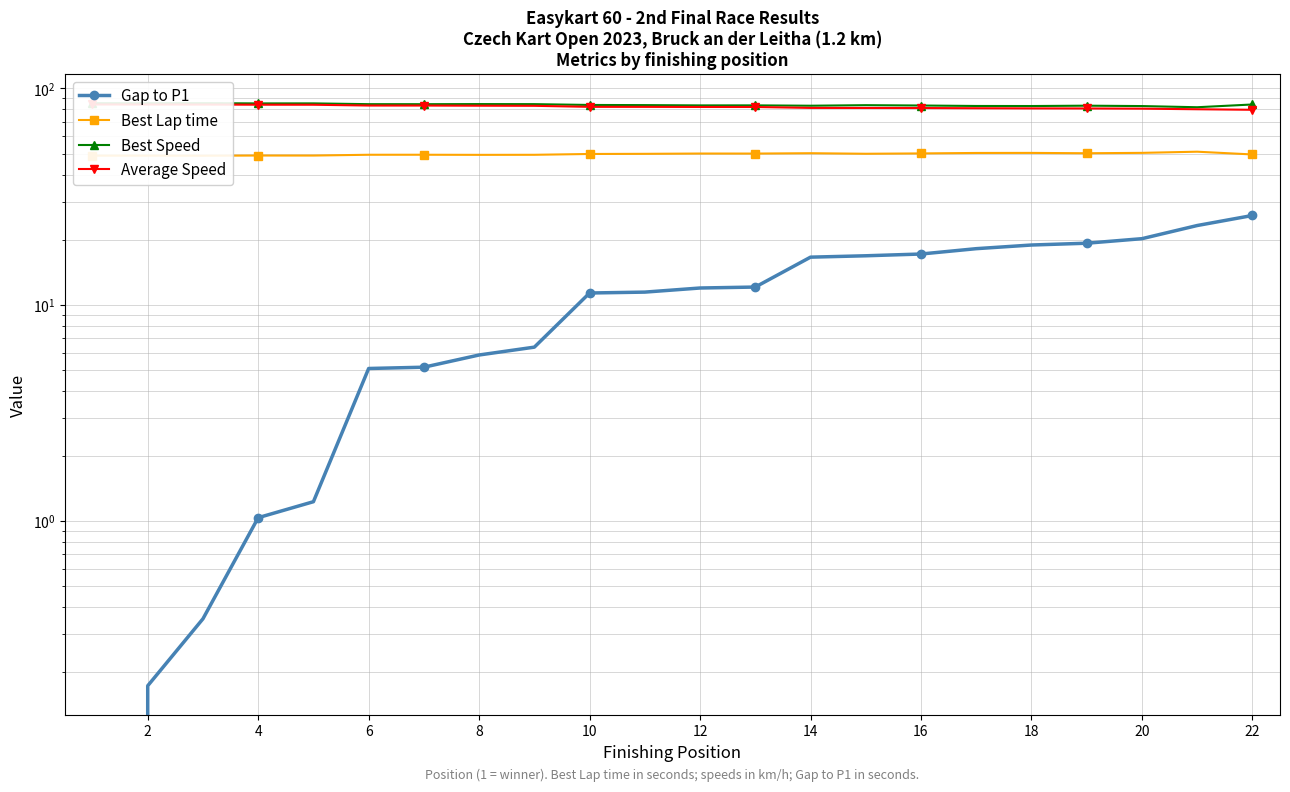

The Best Speed series shows 53.0 at 6. True or false?

False